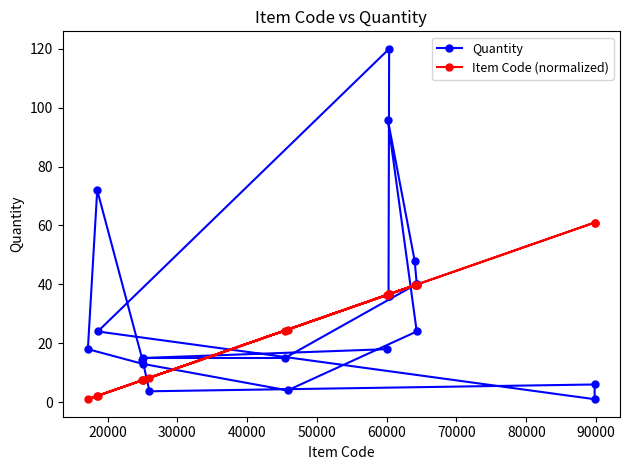

What is the highest value of the Quantity series?

120.0